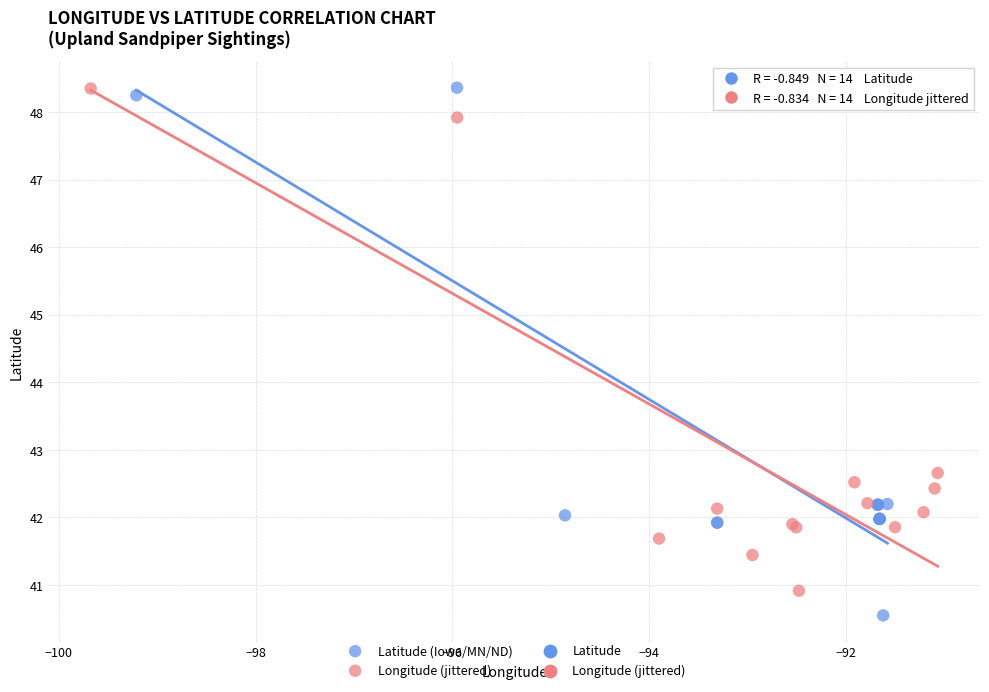

Which series has the largest Y range (max minus min)?

Latitude (Iowa/MN/ND)